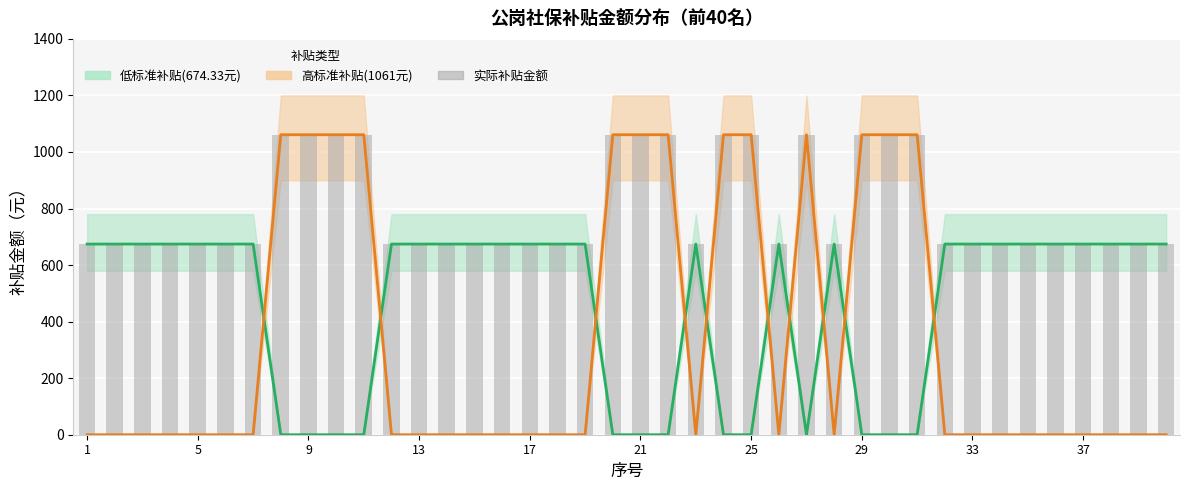

What is the approximate value of 实际补贴金额 at 1?

674.3